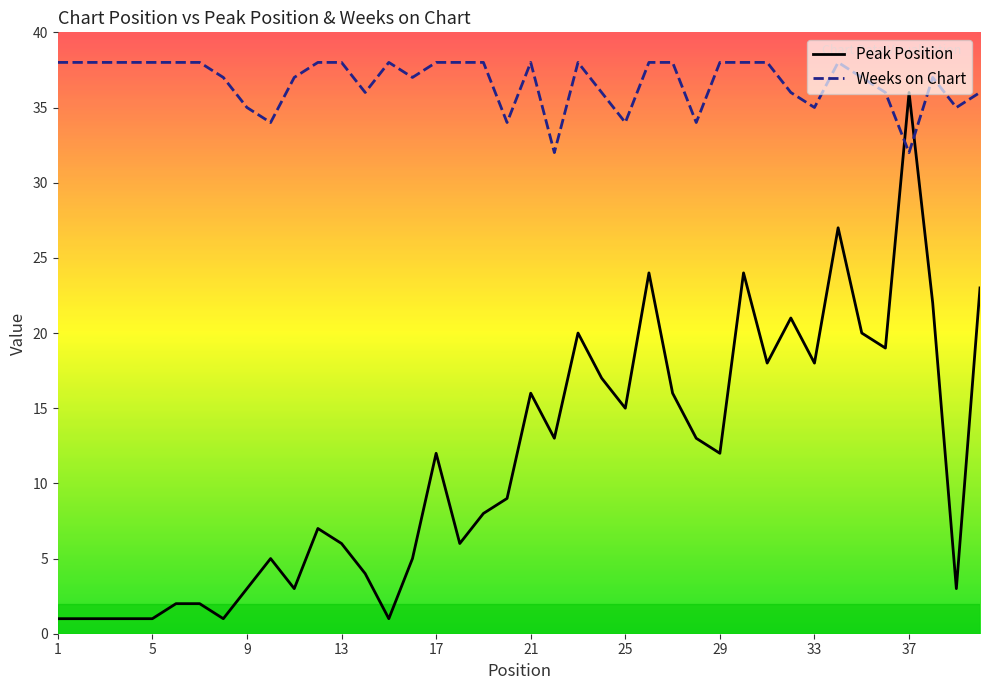

At how many categories does at least one series exceed 4?

40